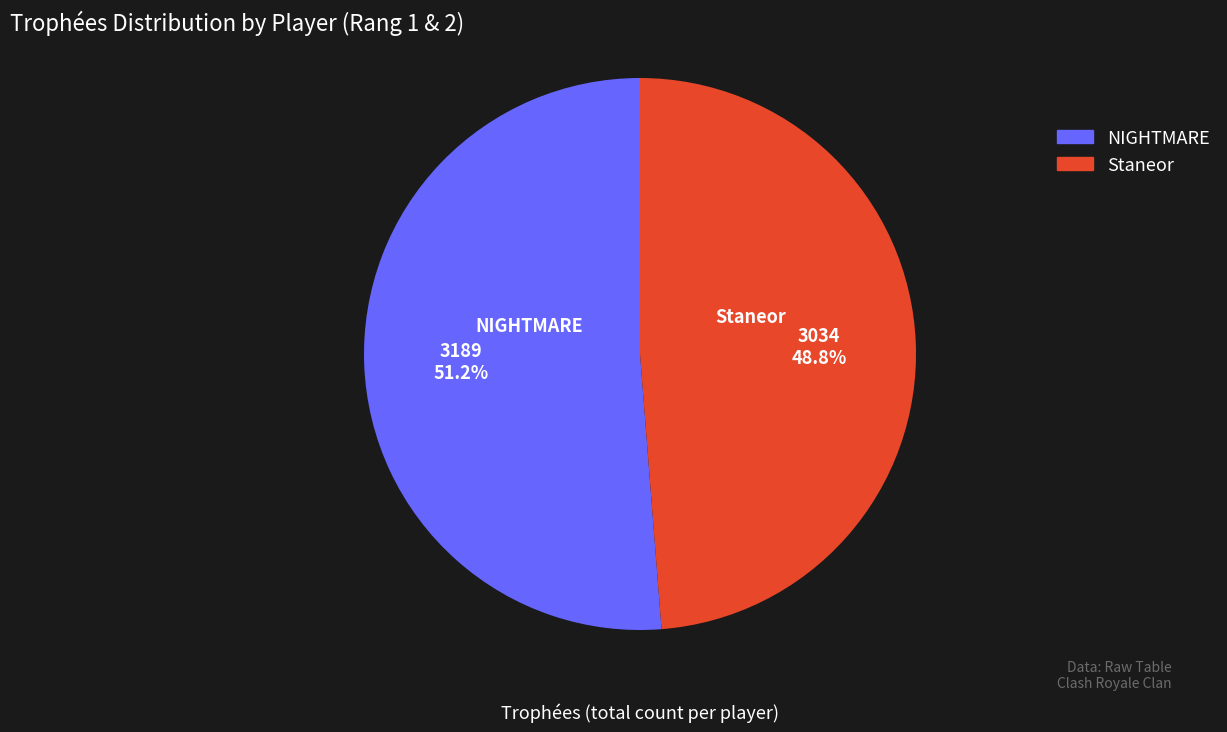

Rank the categories by value from highest to lowest.

NIGHTMARE, Staneor